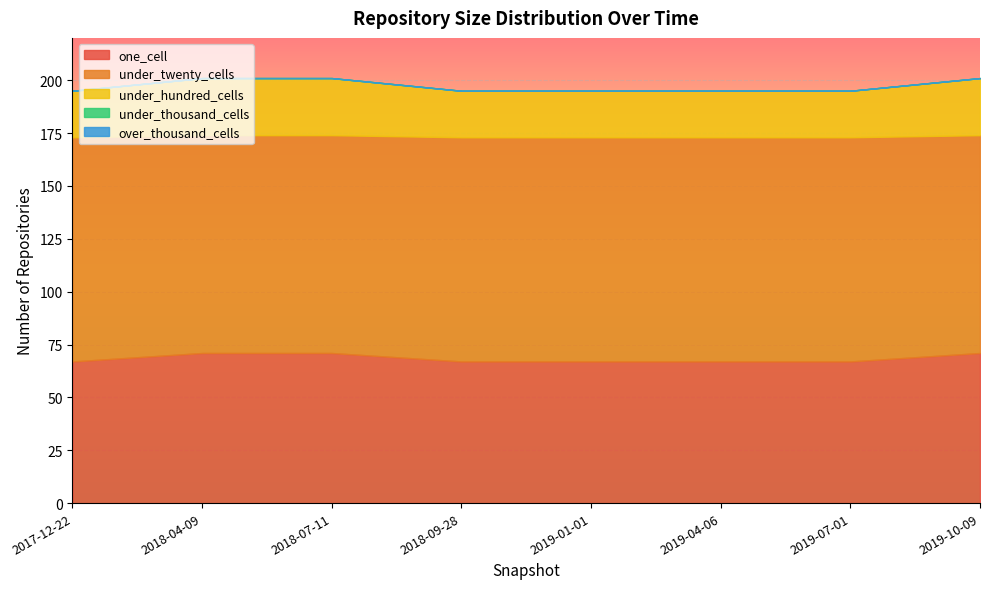

Read the under_hundred_cells value at 2019-04-06.

22